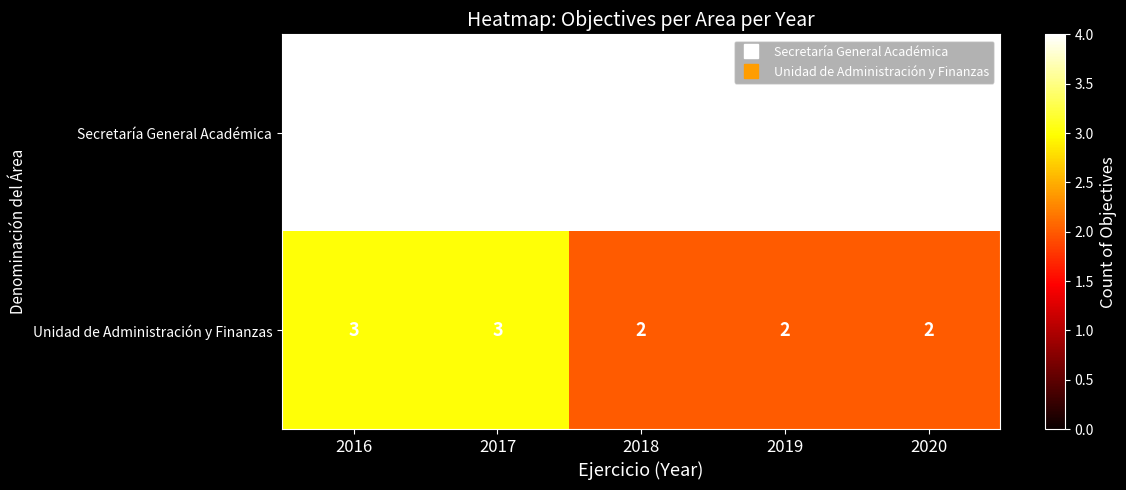

Reading left to right, list all the values displayed in this chart.

Secretaría General Académica: 2016=4	2017=4	2018=4	2019=4	2020=4
Unidad de Administración y Finanzas: 2016=3	2017=3	2018=2	2019=2	2020=2